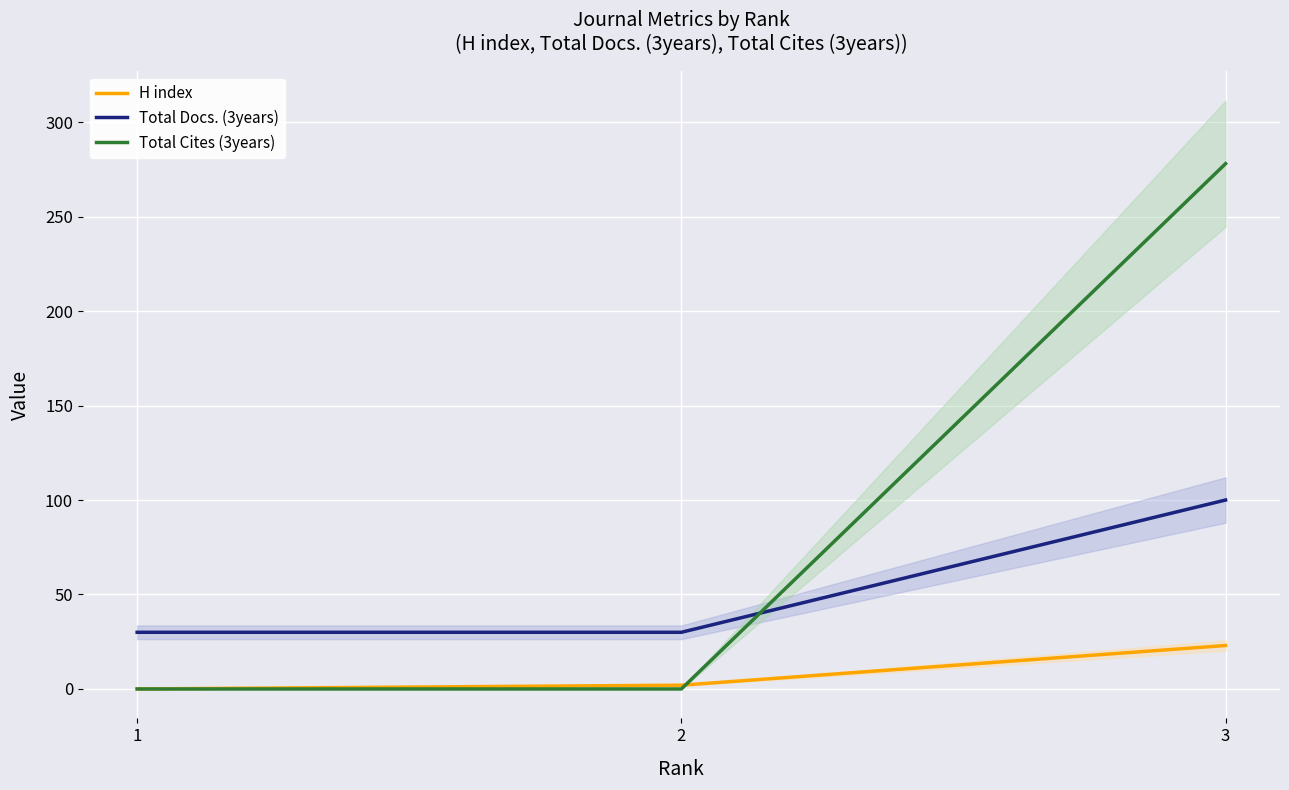

What is the sum of all Total Cites (3years) values?

278